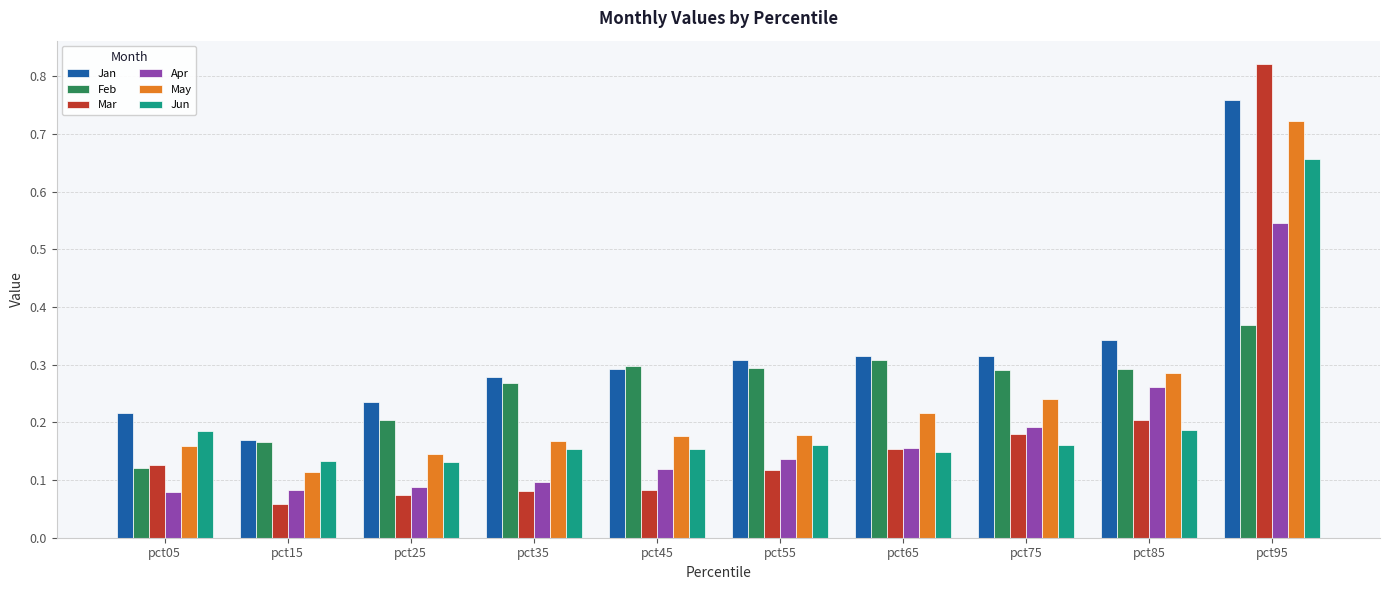

How many bars are there in each group?

6